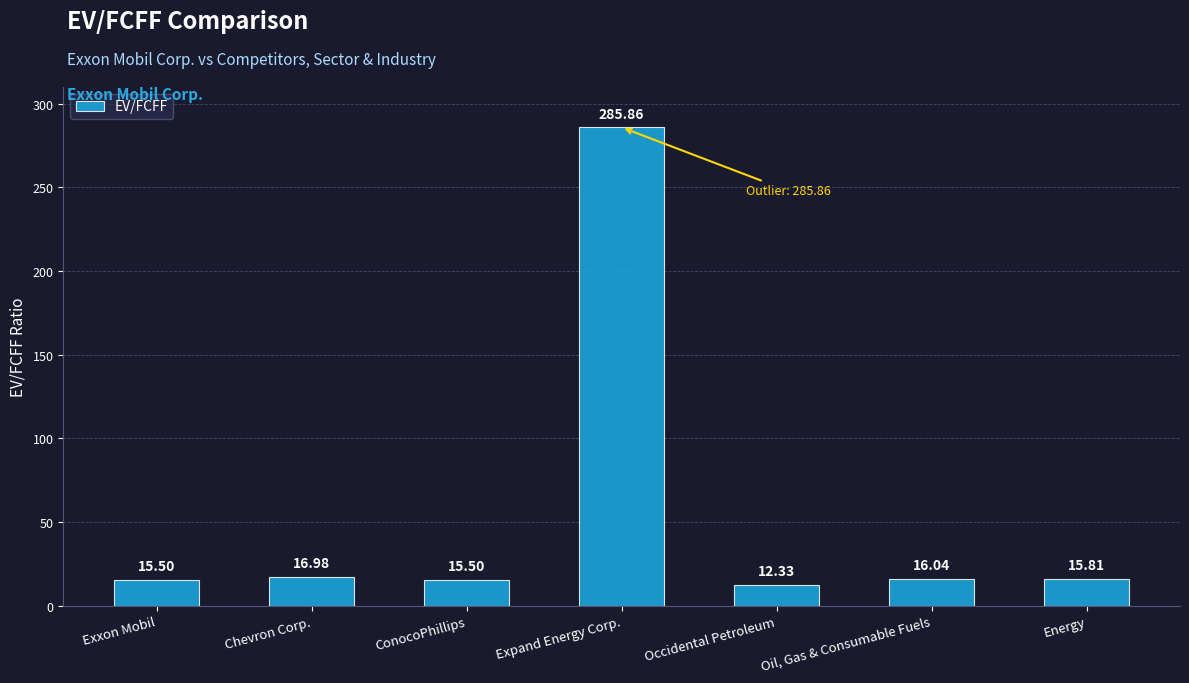

At which category does the chart reach its peak across all series?

Expand Energy Corp.